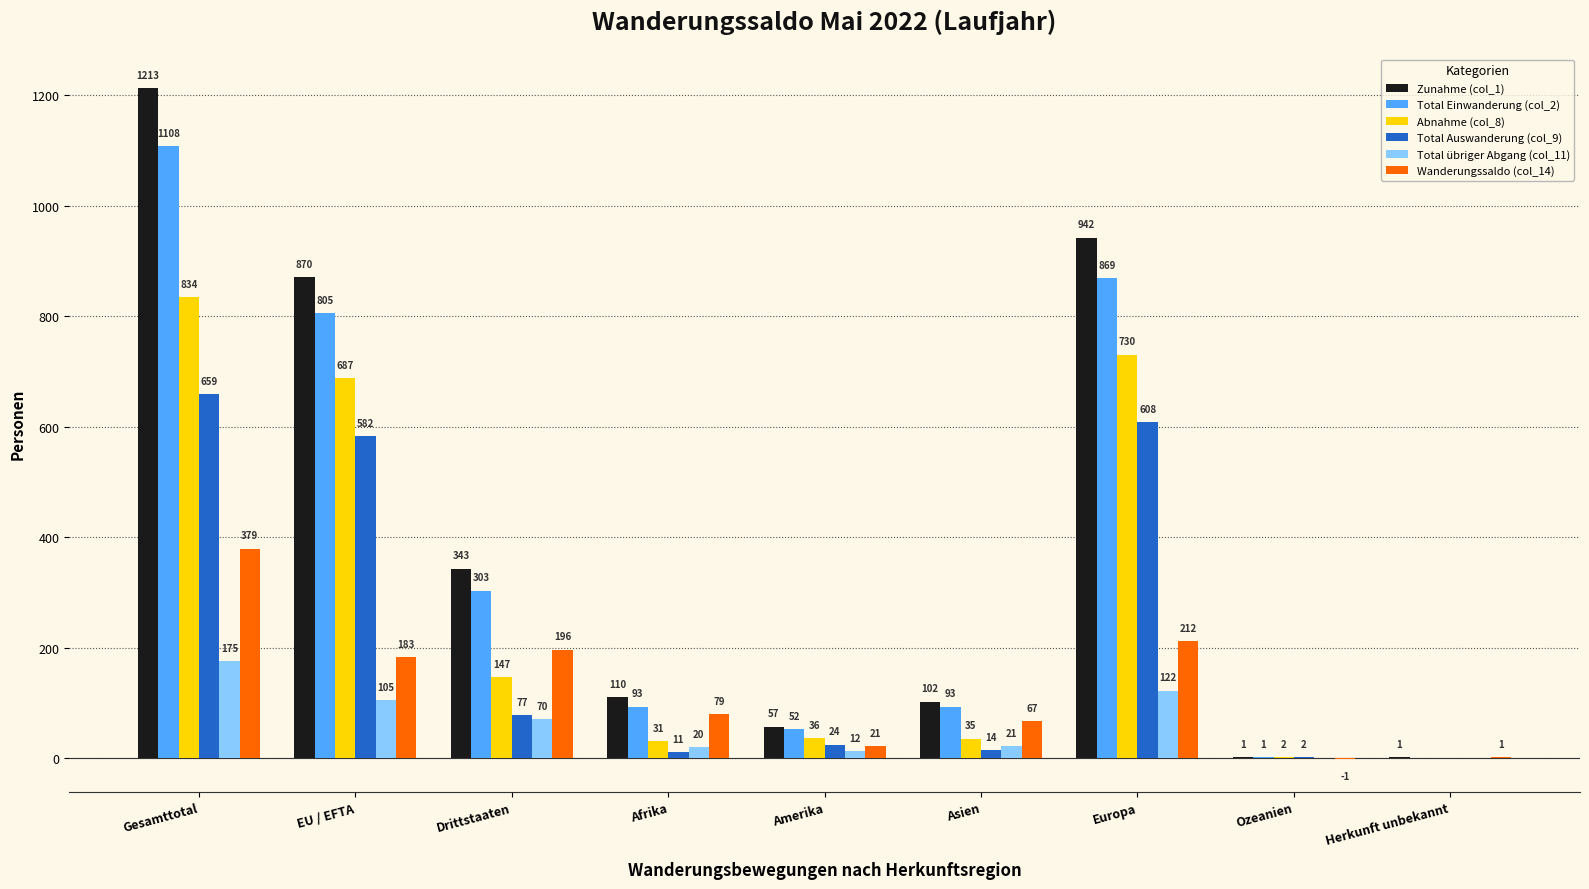

What is the highest value of the Total Einwanderung (col_2) series?

1108